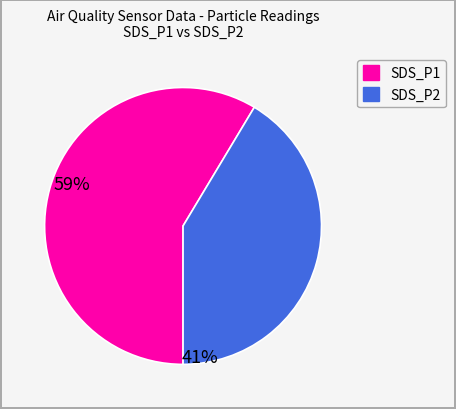

True or false: SDS_P1 accounts for 59% of the total.

True